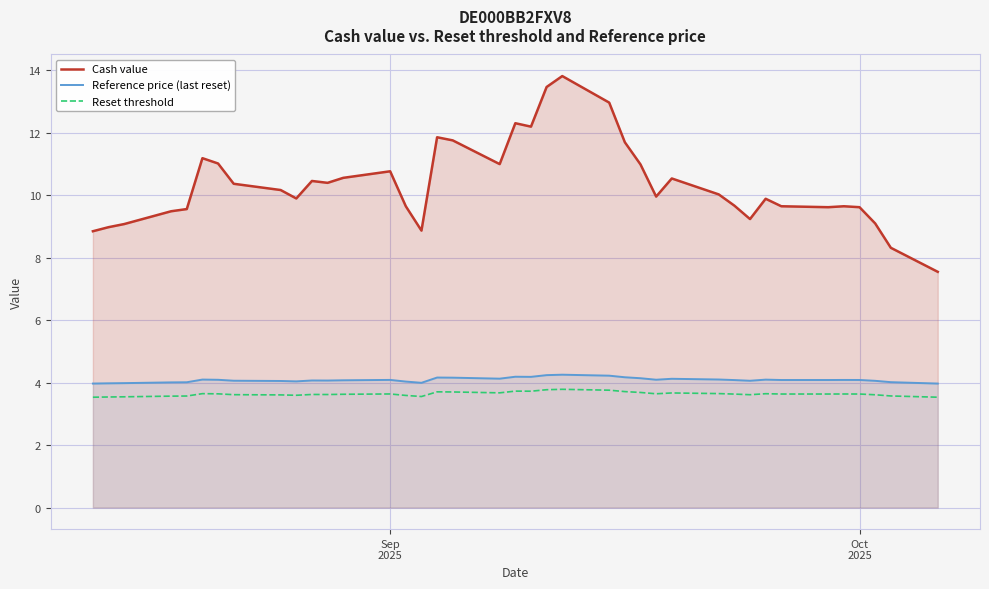

True or false: Reference price (last reset) and Reset threshold cross at least once.

False